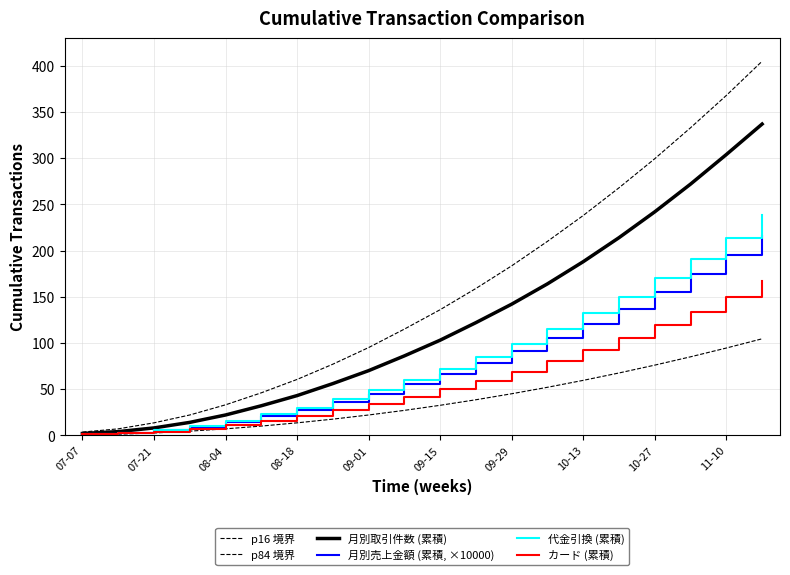

True or false: カード (累積) and p16 境界 intersect in this chart.

False